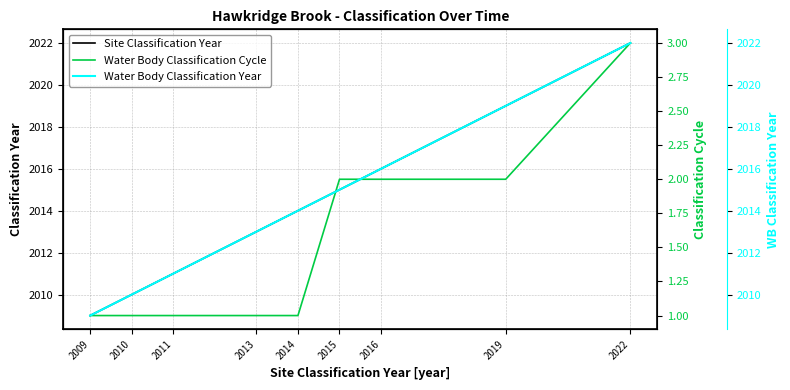

True or false: Water Body Classification Cycle and Site Classification Year intersect in this chart.

False